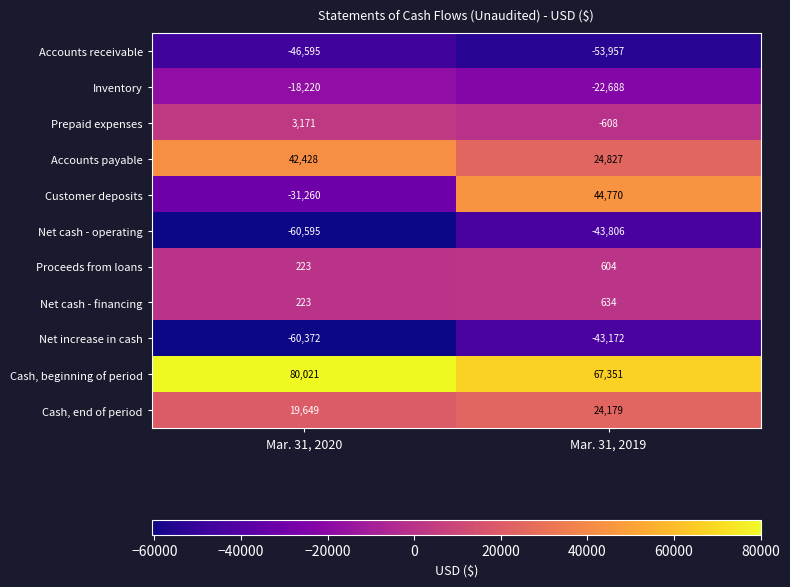

How many data points in Accounts receivable are less than -46595?

1